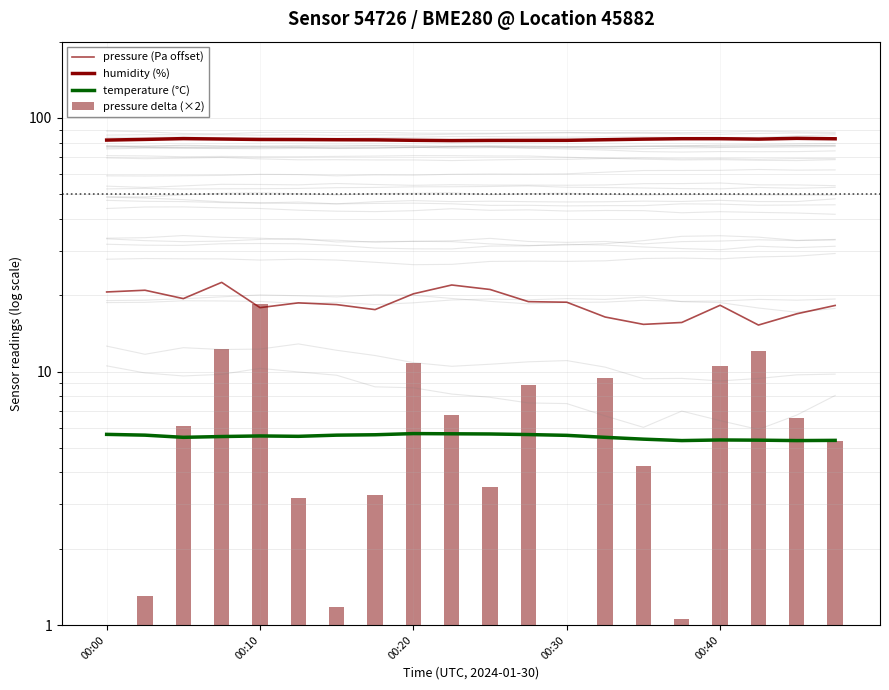

What is the highest value of the humidity (%) series?

83.1